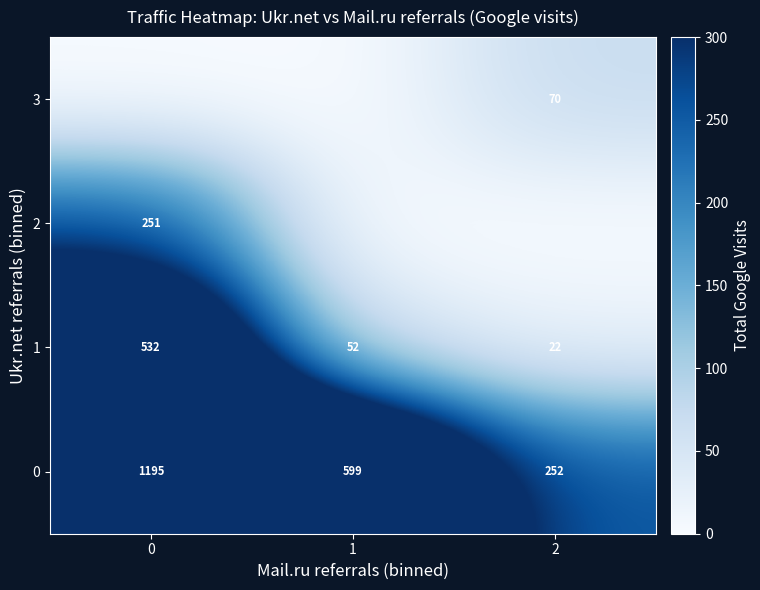

How many positive values does the row_3 series have?

1